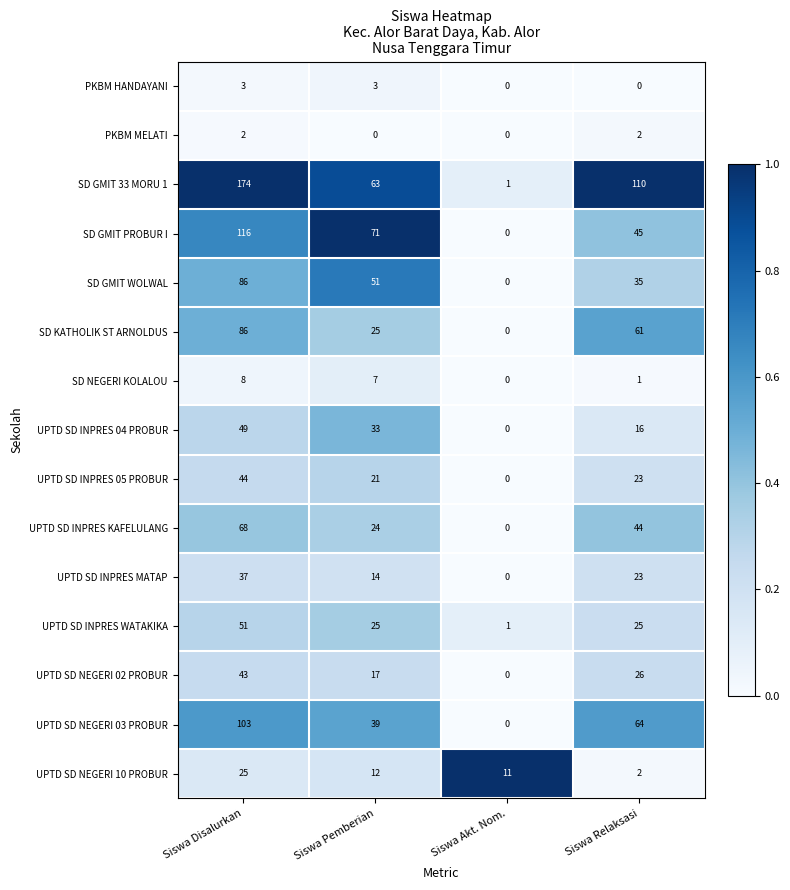

Count the UPTD SD INPRES WATAKIKA values in the range 25 to 51.

3